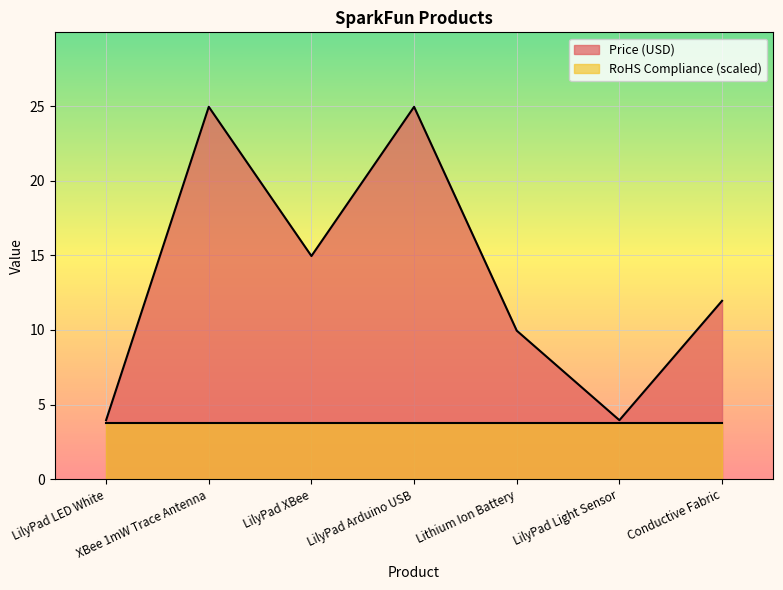

How many interior local peaks (higher than both neighbors) does the data have?

2